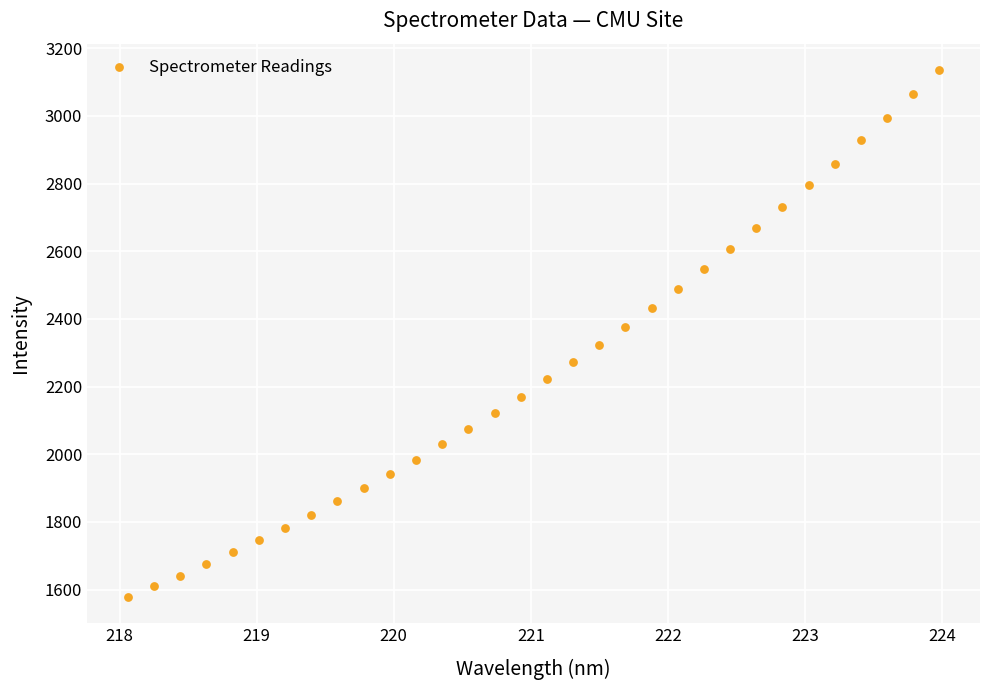

What is the range of Y values (max minus min)?

1556.8